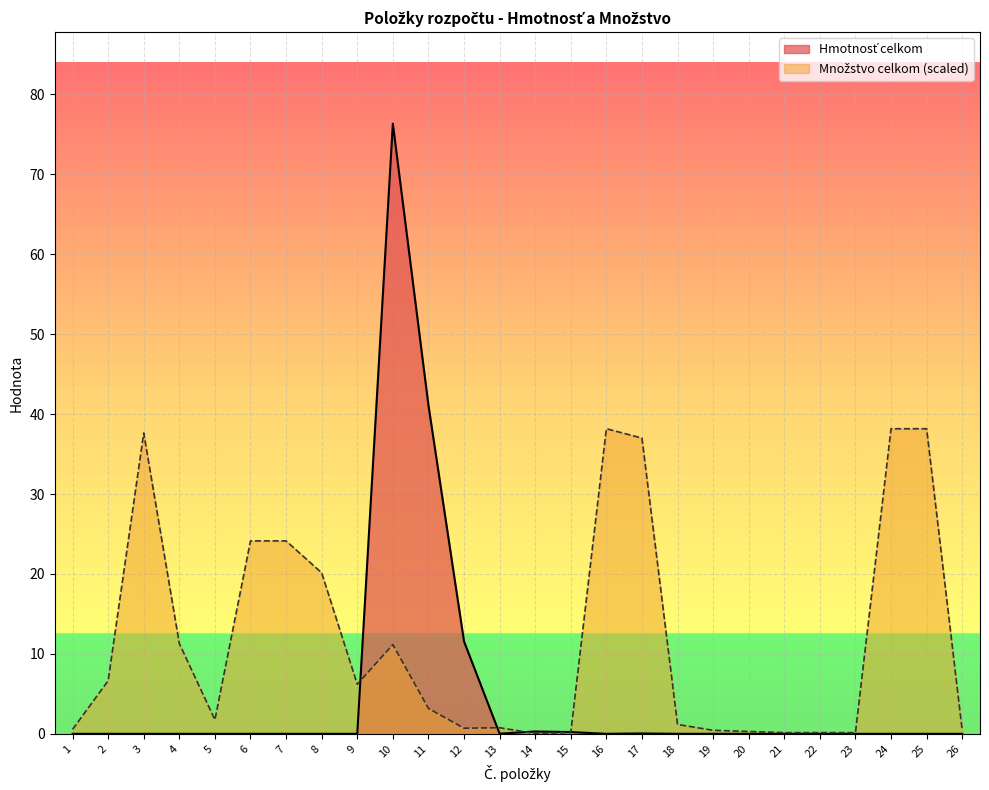

Which series has the widest spread of values?

Hmotnosť celkom